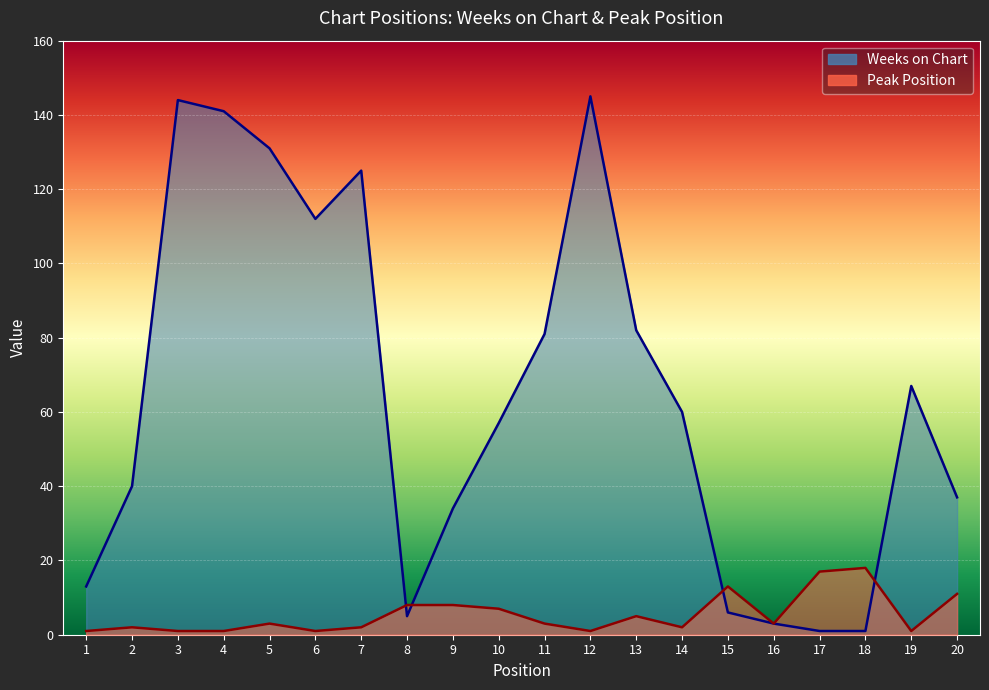

Reading left to right, extract all data points from this chart.

Weeks on Chart: 1=13	2=40	3=144	4=141	5=131	6=112	7=125	8=5	9=34	10=57	11=81	12=145	13=82	14=60	15=6	16=3	17=1	18=1	19=67	20=37
Peak Position: 1=1	2=2	3=1	4=1	5=3	6=1	7=2	8=8	9=8	10=7	11=3	12=1	13=5	14=2	15=13	16=3	17=17	18=18	19=1	20=11